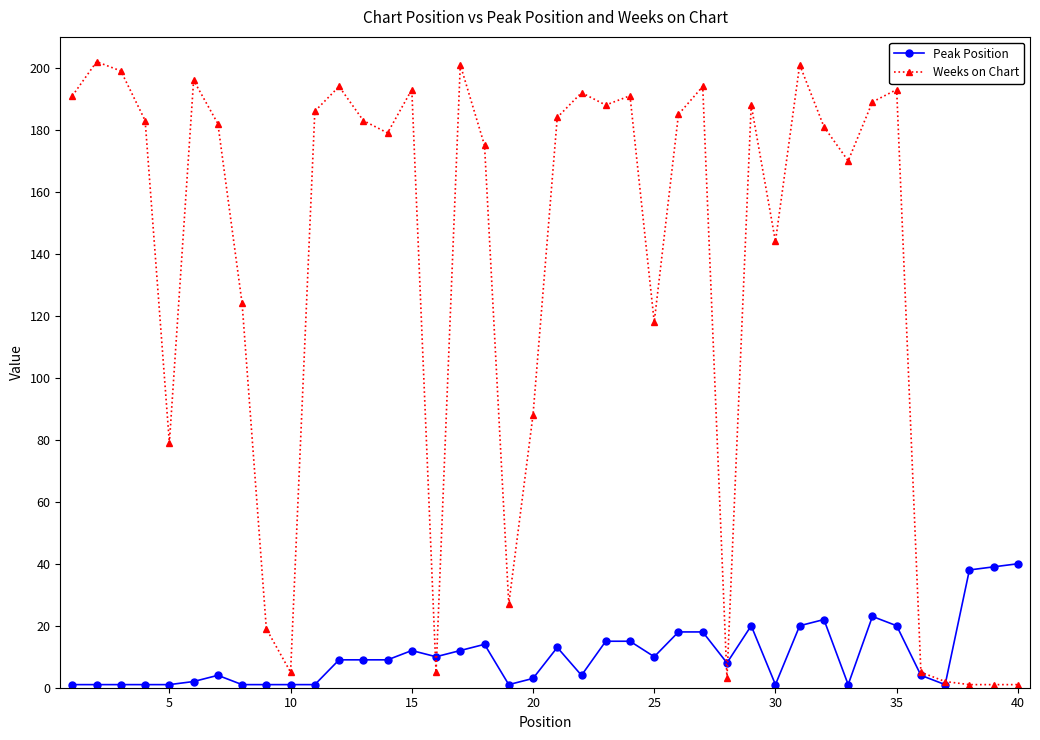

Rank the series by their maximum value, from highest to lowest.

Weeks on Chart, Peak Position